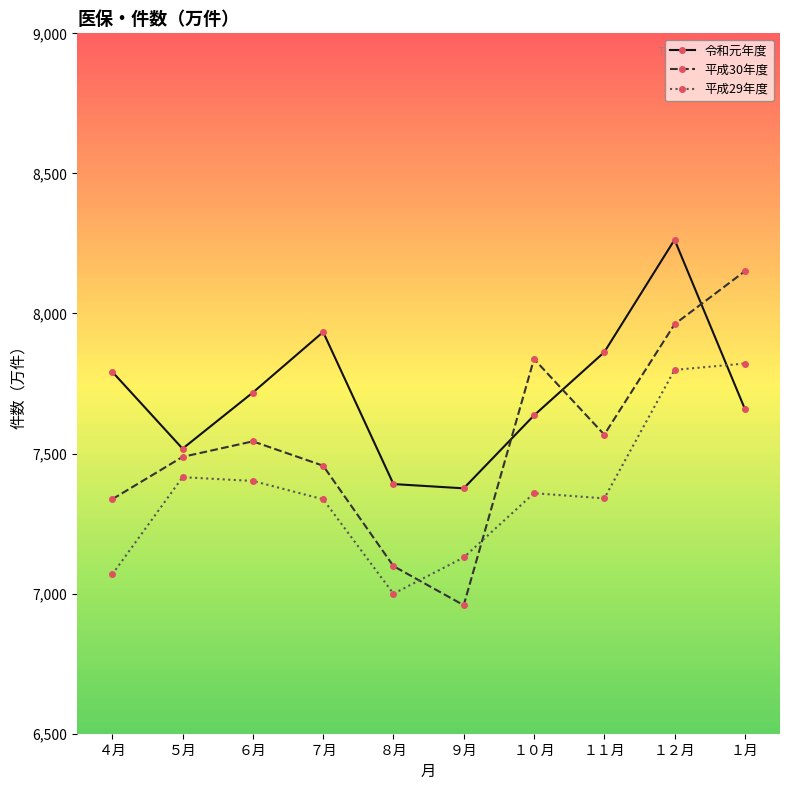

What is the difference between the 令和元年度 values at ７月 and １０月?

297.7